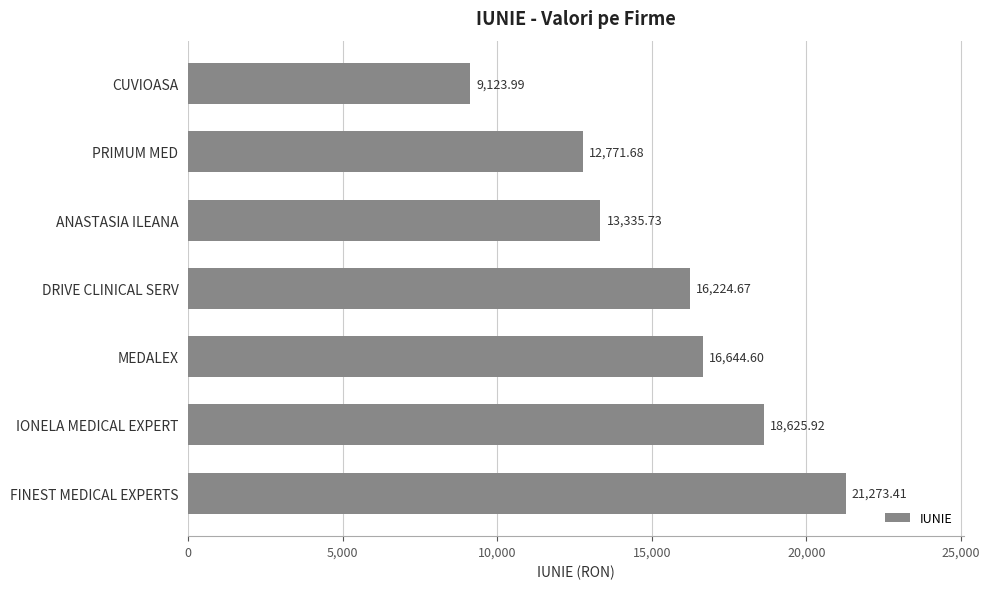

What is the change in value from MEDALEX to CUVIOASA?

-7520.6